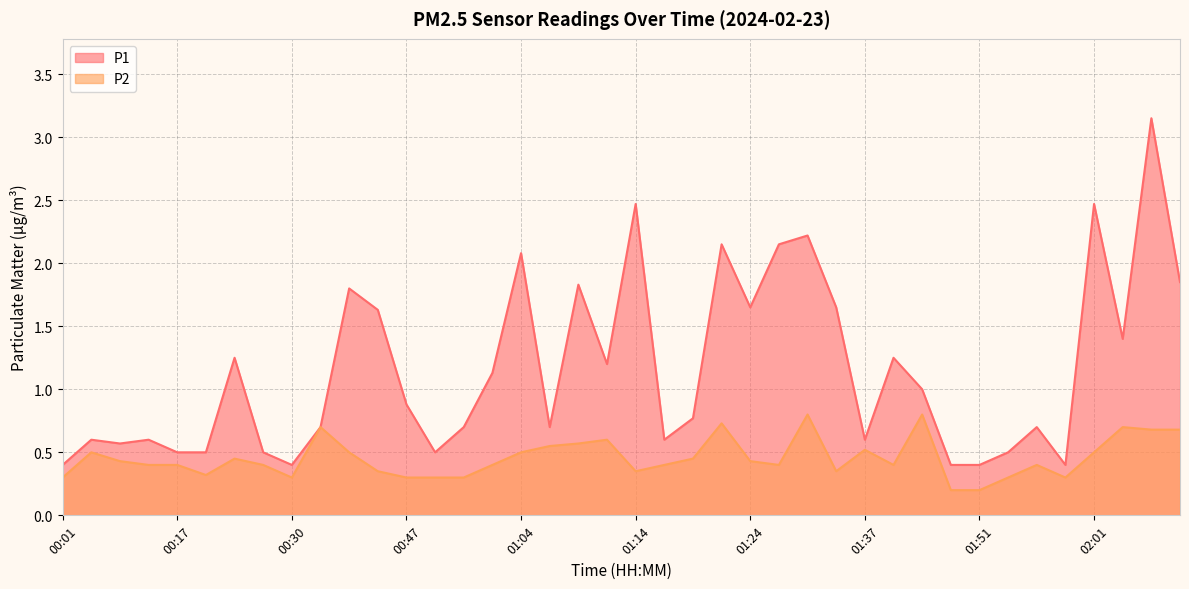

True or false: P1 and P2 cross at least once.

False